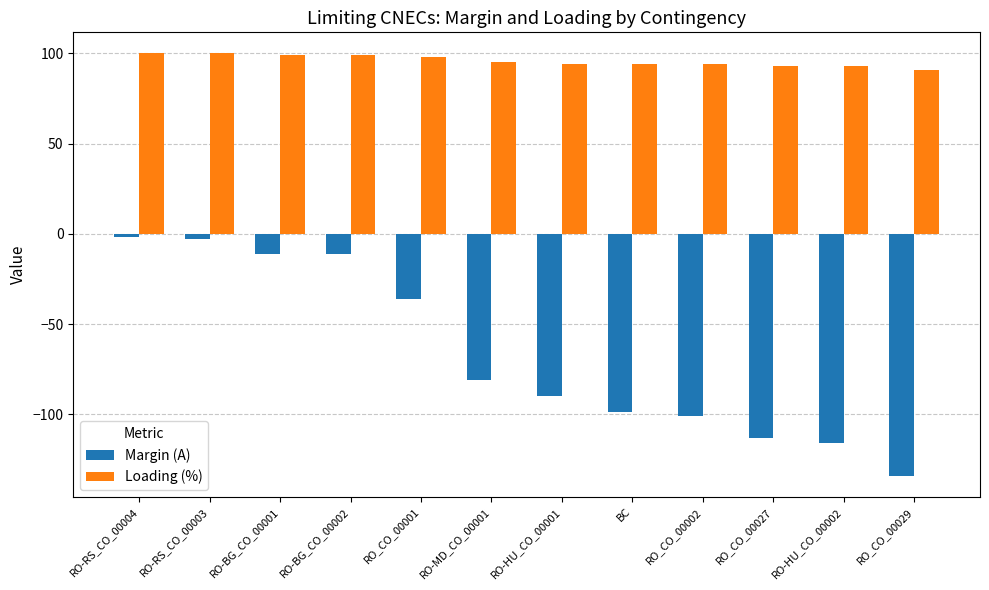

True or false: Loading (%) has a value of 128 at RO-HU_CO_00001.

False